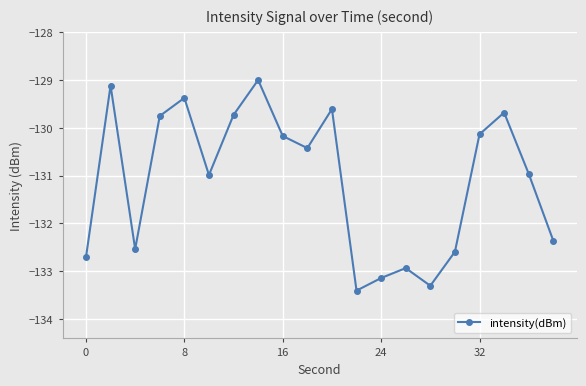

How many lines are shown in the chart?

1